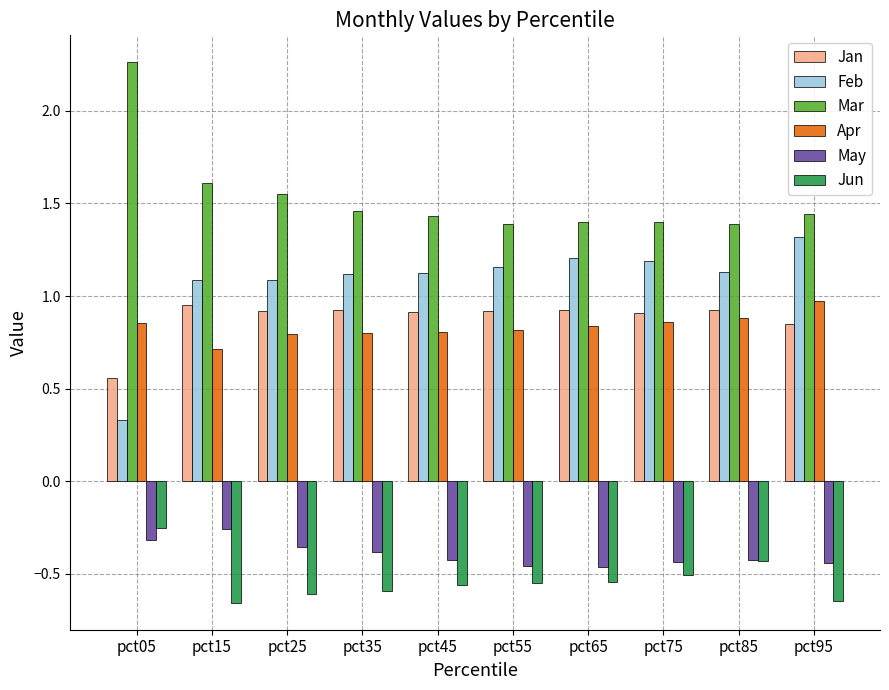

The Mar series shows 3.1 at pct05. True or false?

False